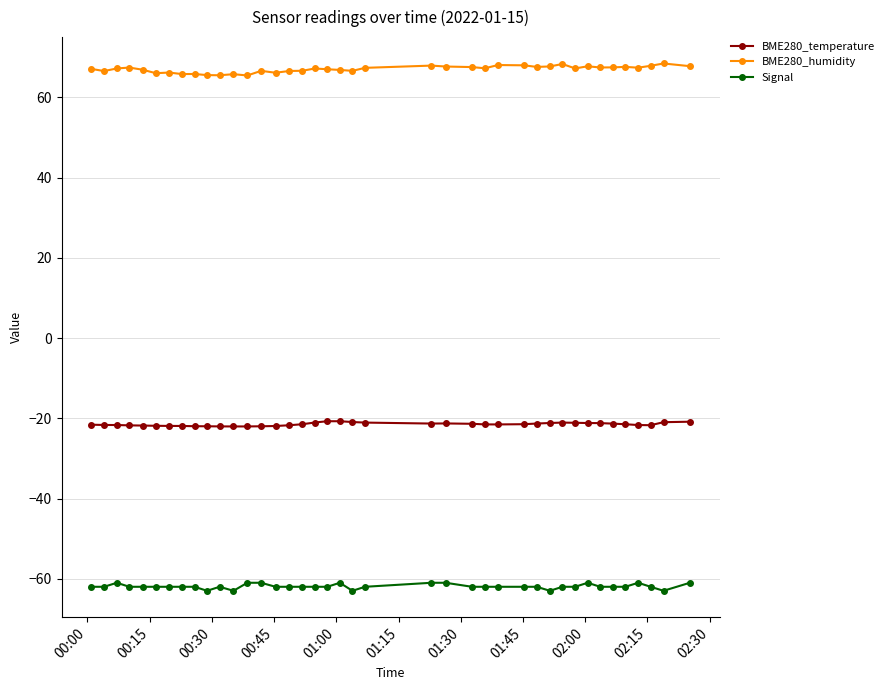

What is the highest value of the BME280_humidity series?

68.5